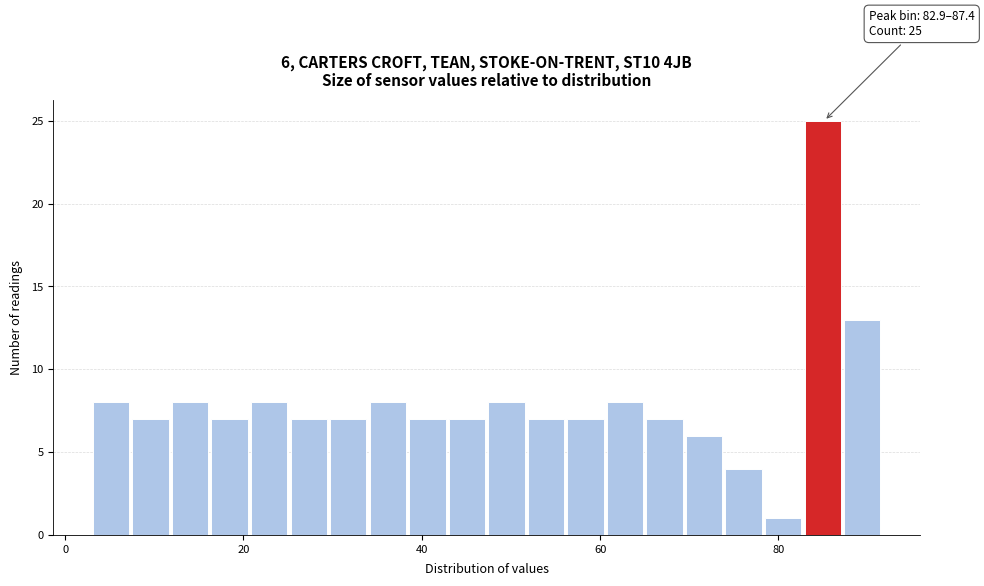

Read against the x-axis, roughly where is the centre of the tallest bar?

84